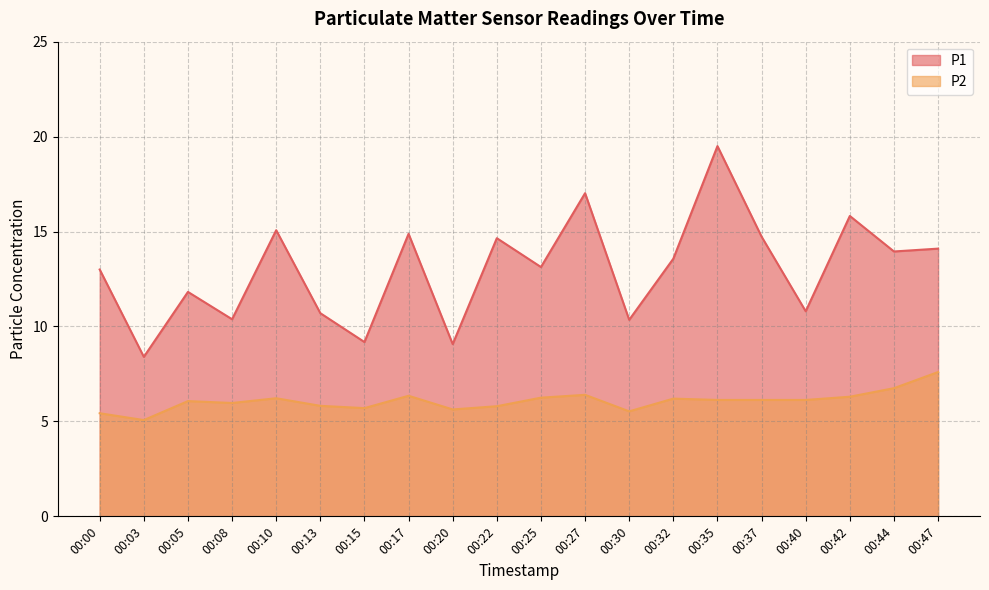

Reading left to right, what are all the values shown in this chart?

P1: 00:00=13.0	00:03=8.4	00:05=11.8	00:08=10.4	00:10=15.1	00:13=10.7	00:15=9.2	00:17=14.9	00:20=9.1	00:22=14.7	00:25=13.1	00:27=17.0	00:30=10.3	00:32=13.6	00:35=19.5	00:37=14.7	00:40=10.8	00:42=15.8	00:44=13.9	00:47=14.1
P2: 00:00=5.4	00:03=5.1	00:05=6.1	00:08=6.0	00:10=6.2	00:13=5.8	00:15=5.7	00:17=6.3	00:20=5.6	00:22=5.8	00:25=6.2	00:27=6.4	00:30=5.5	00:32=6.2	00:35=6.1	00:37=6.1	00:40=6.1	00:42=6.3	00:44=6.8	00:47=7.6